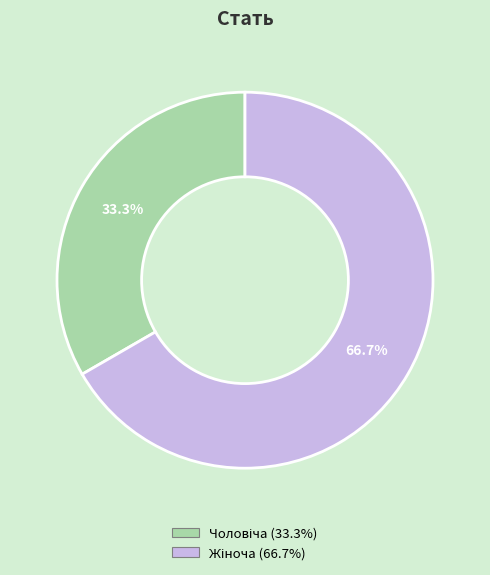

Does any single category account for the majority?

Yes